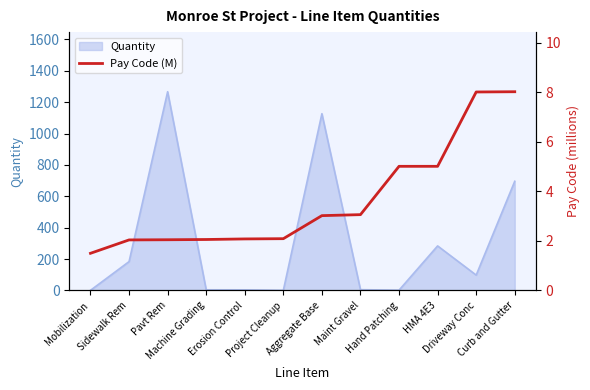

What is the maximum value for Quantity?

1267.0